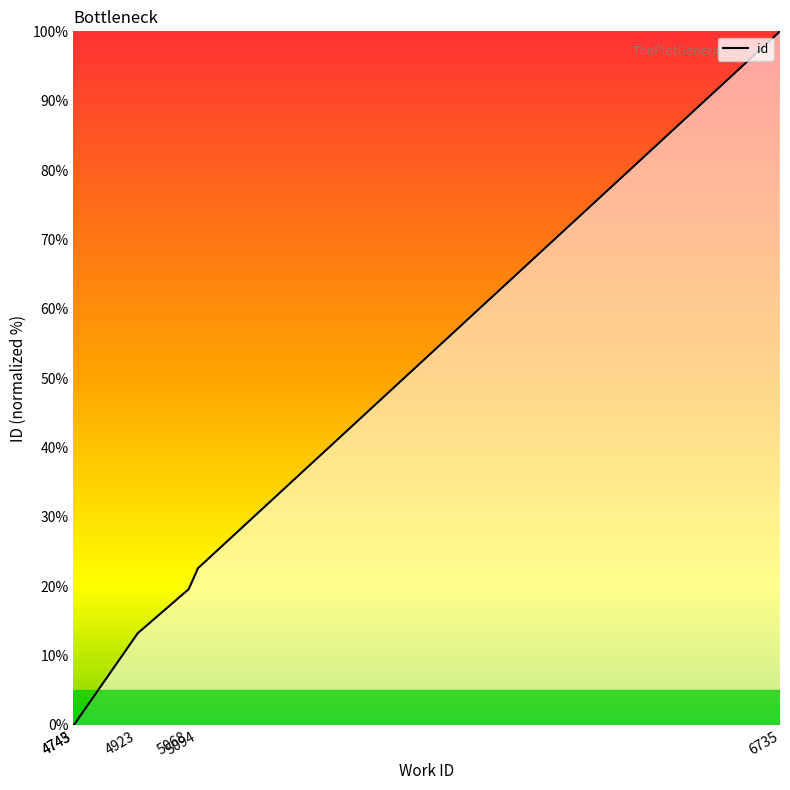

How many lines are shown in the chart?

1